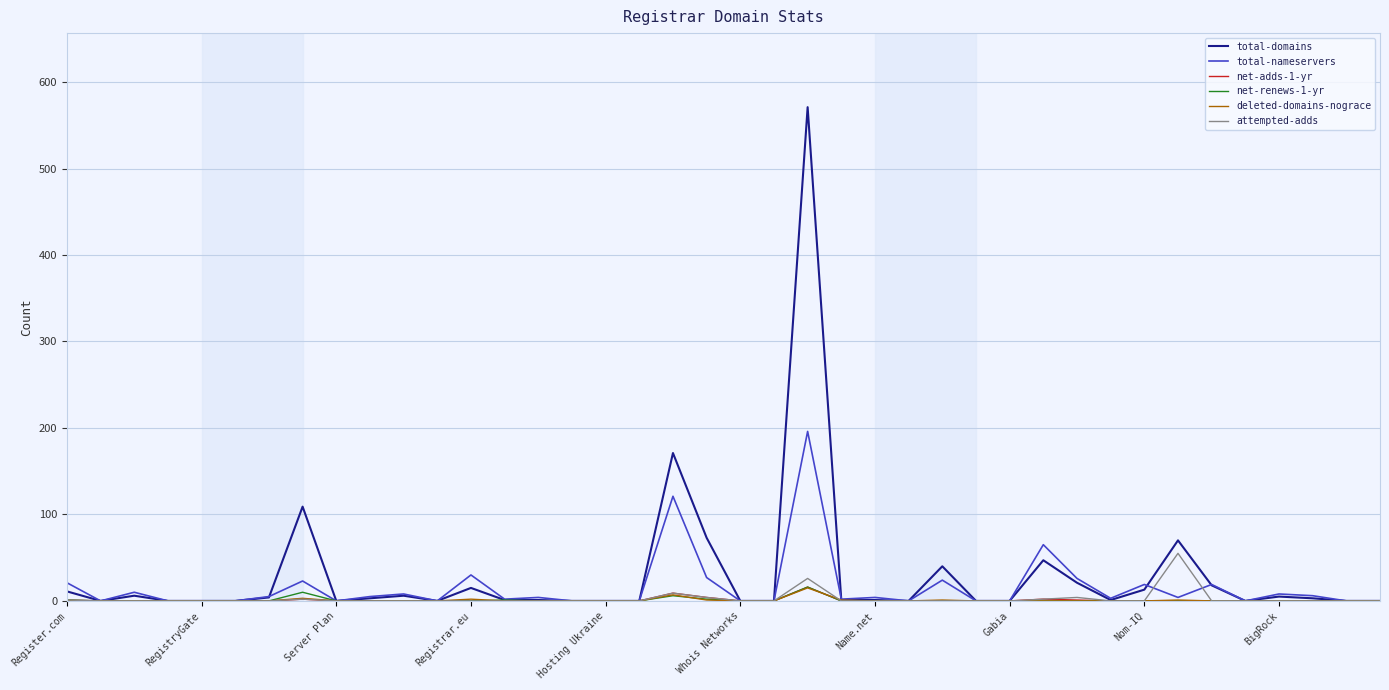

Which series has the widest spread of values?

total-domains